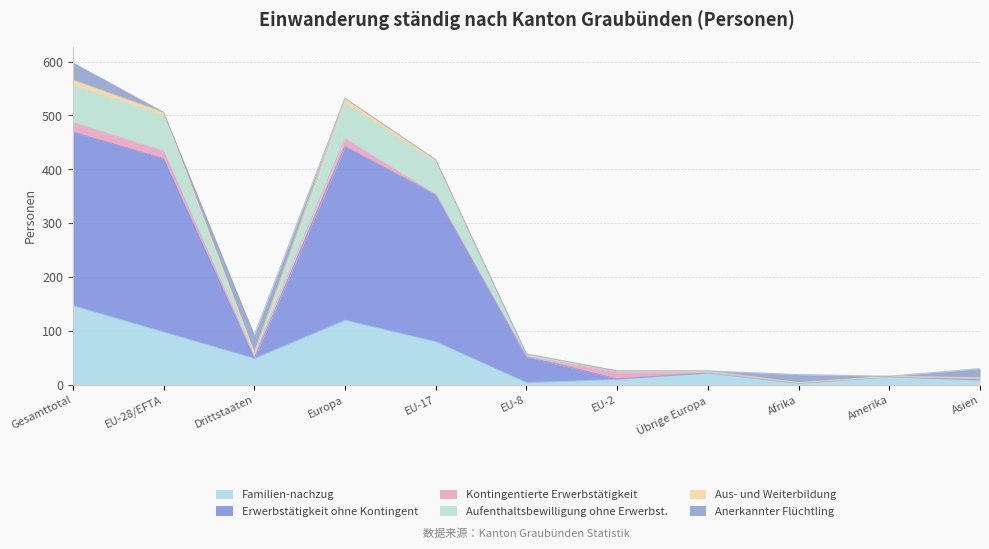

What is the maximum value for Familien-nachzug?

147